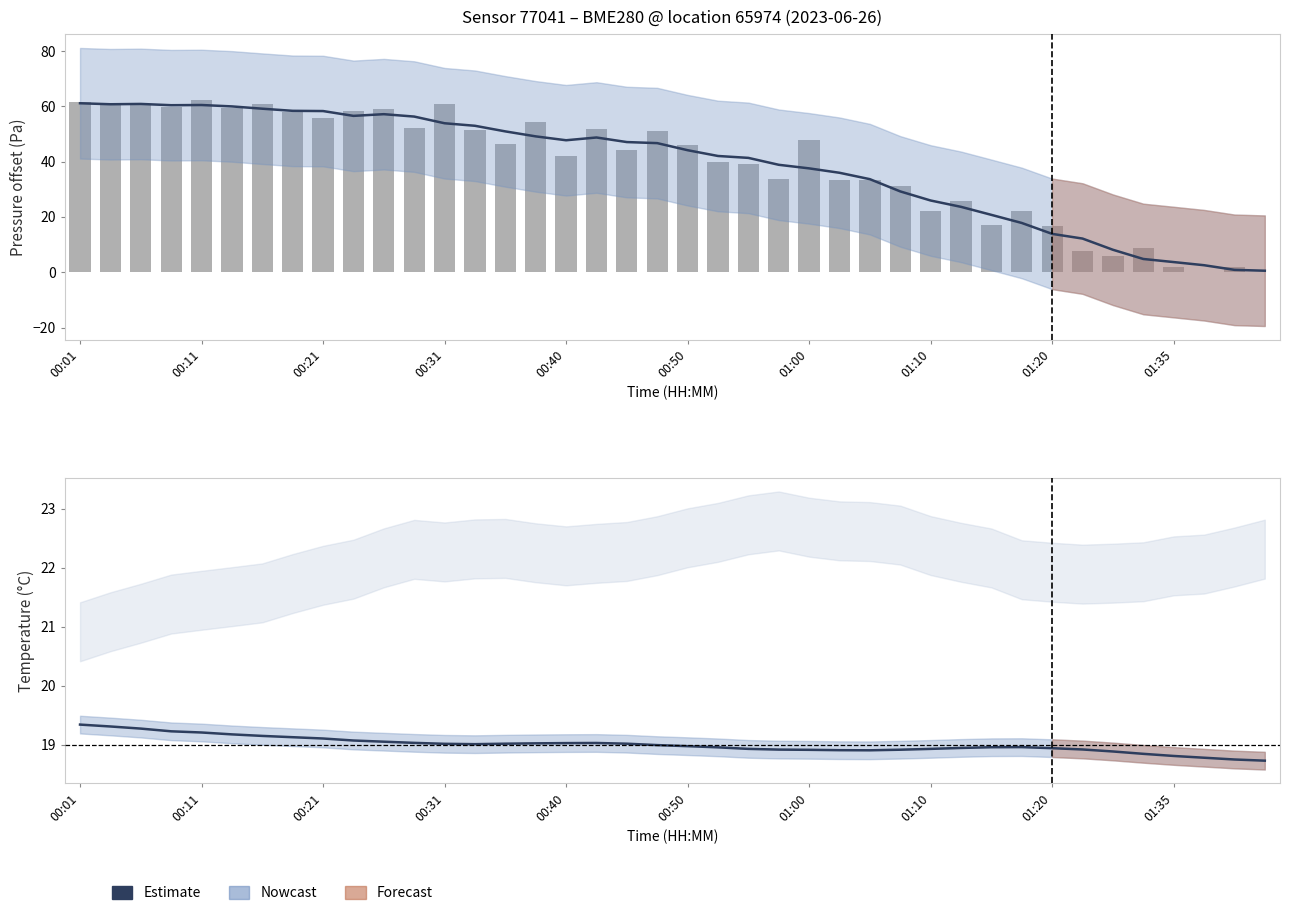

Where does the Estimate series first go above 46?

00:01